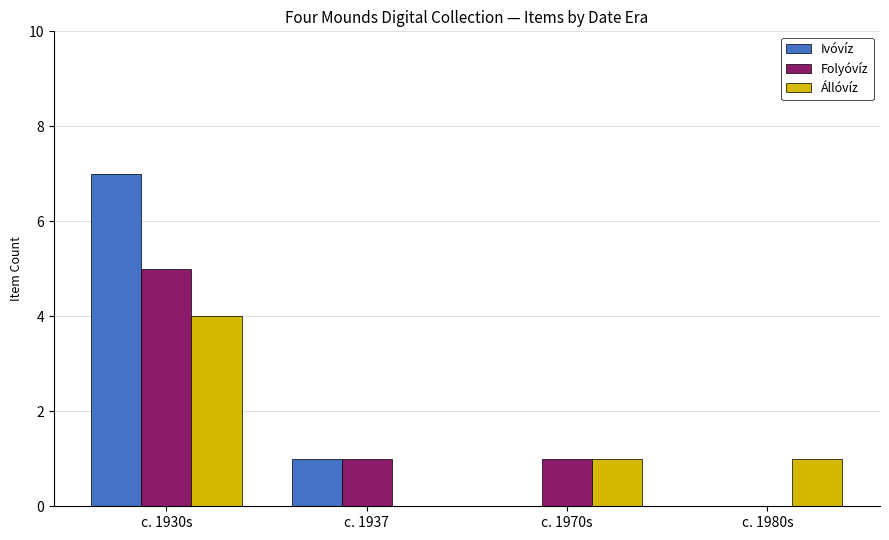

Reading right to left, what are all the values shown in this chart?

Ivóvíz: 0	0	1	7
Folyóvíz: 0	1	1	5
Állóvíz: 1	1	0	4